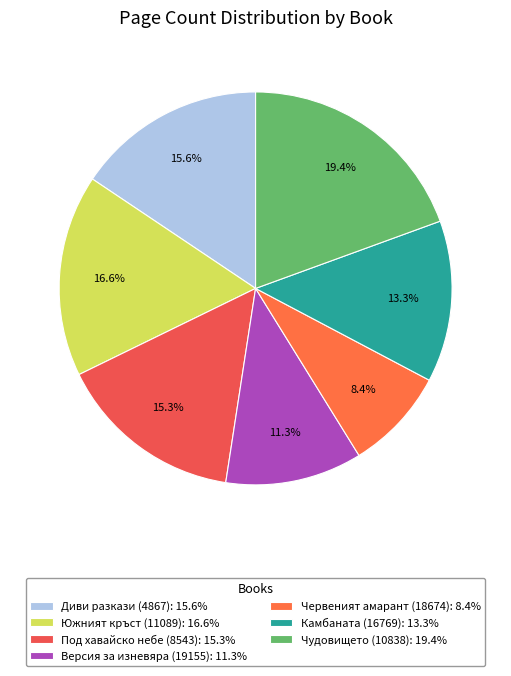

What percentage is the Южният кръст (11089) slice, to the nearest percent?

17%